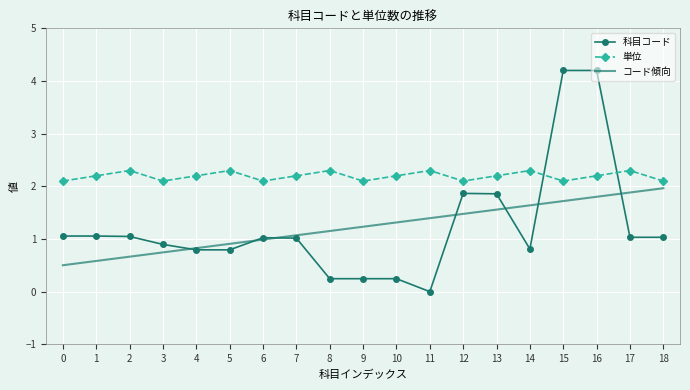

Rank the series by their maximum value, from highest to lowest.

科目コード, 単位, コード傾向